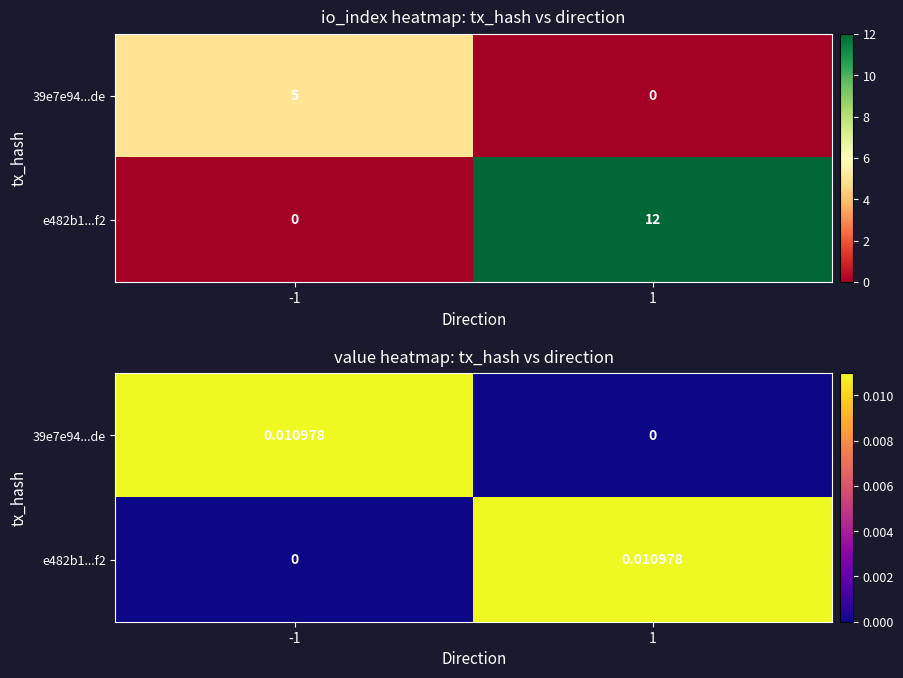

List the labels in order of 39e7e94...de value, smallest first.

1, -1